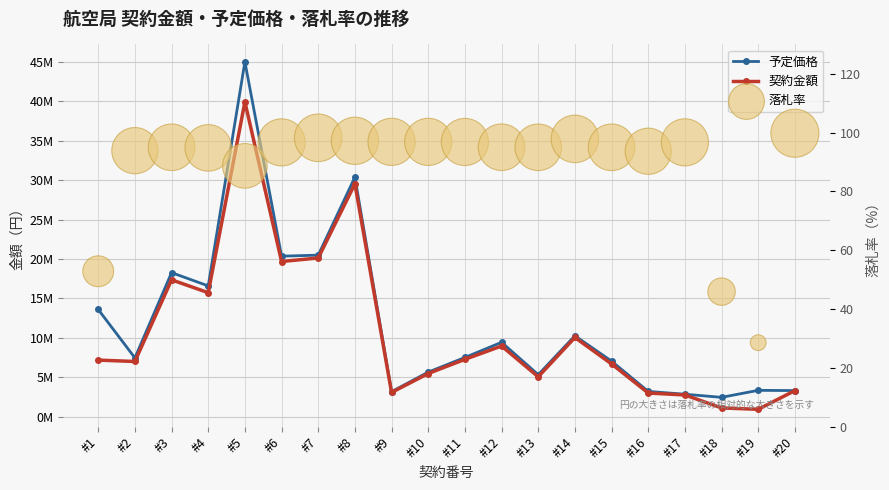

At which category is the sum across all series the highest?

#5